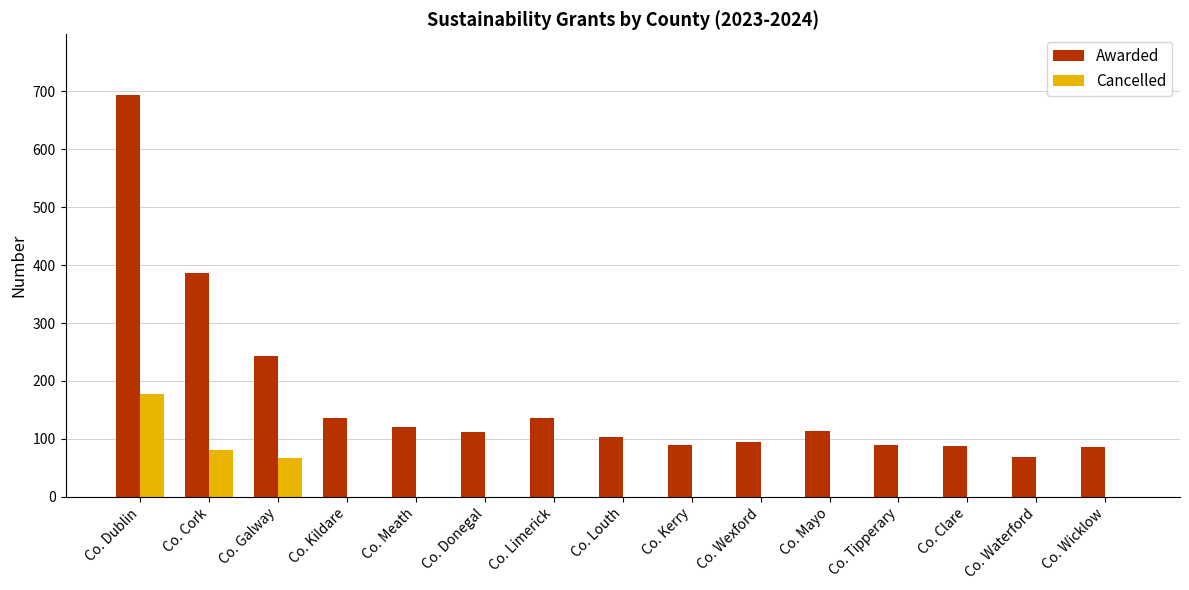

Which series has the widest spread of values?

Awarded